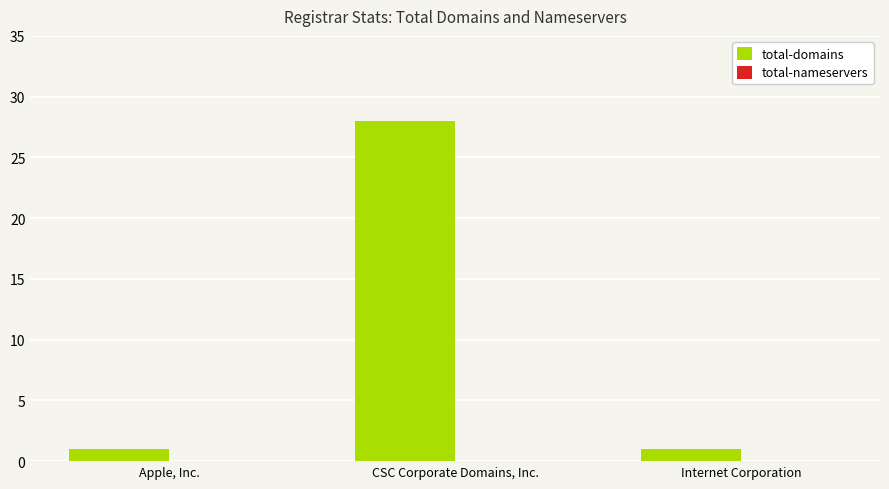

What position from the right is Apple, Inc.?

3